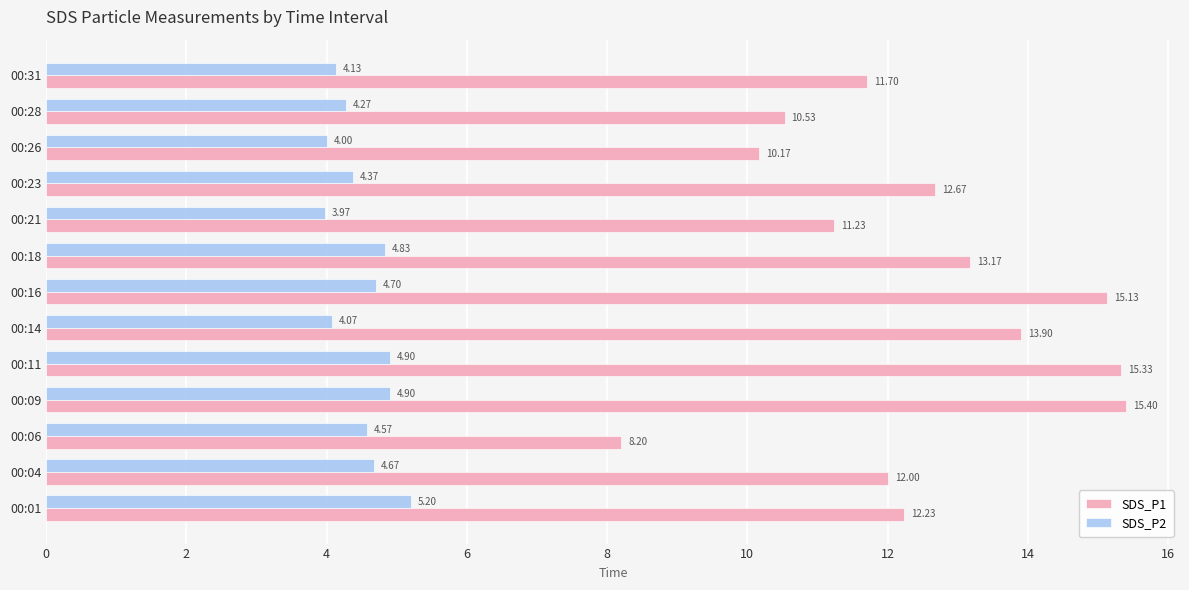

List the series in order of their peak value, lowest first.

SDS_P2, SDS_P1